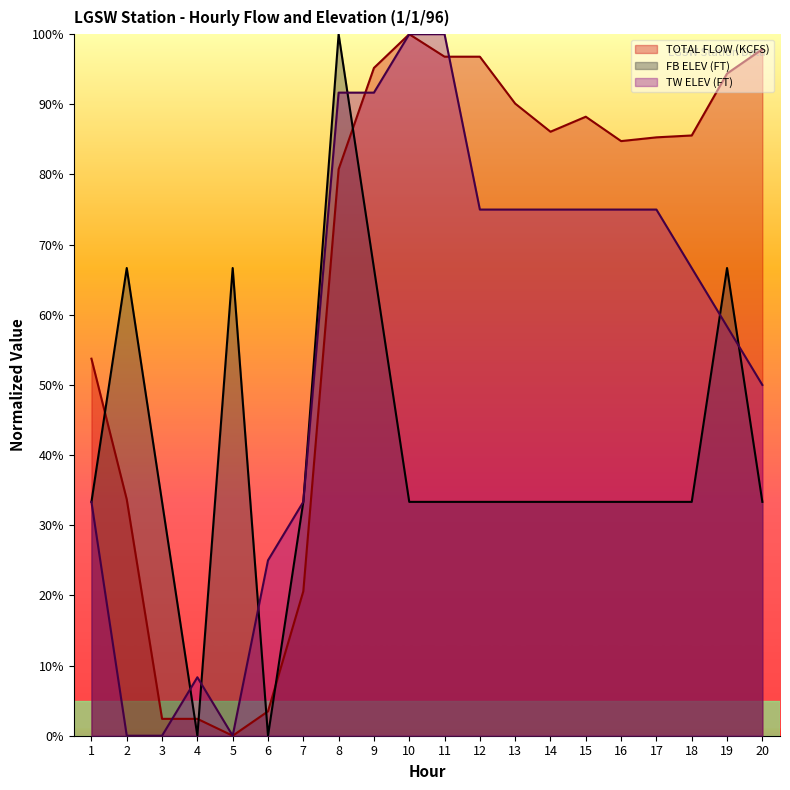

True or false: TOTAL FLOW (KCFS) has a value of 161.6 at 11.

False